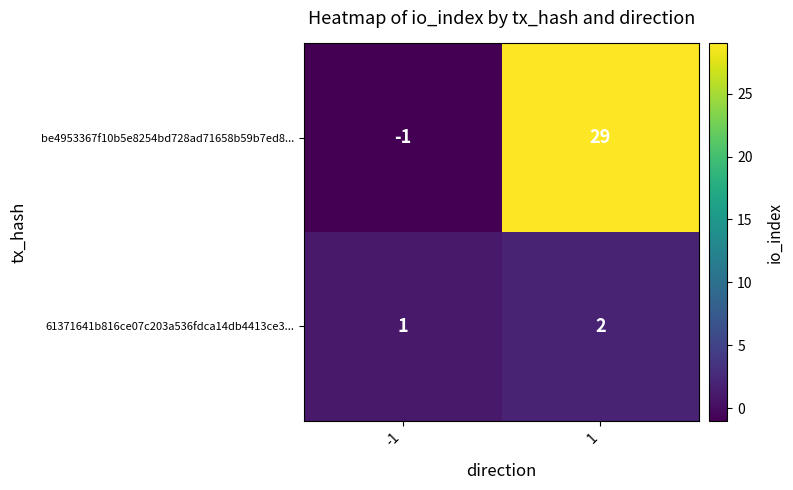

Rank the series by their maximum value, from lowest to highest.

61371641b816ce07c203a536fdca14db4413ce3..., be4953367f10b5e8254bd728ad71658b59b7ed8...